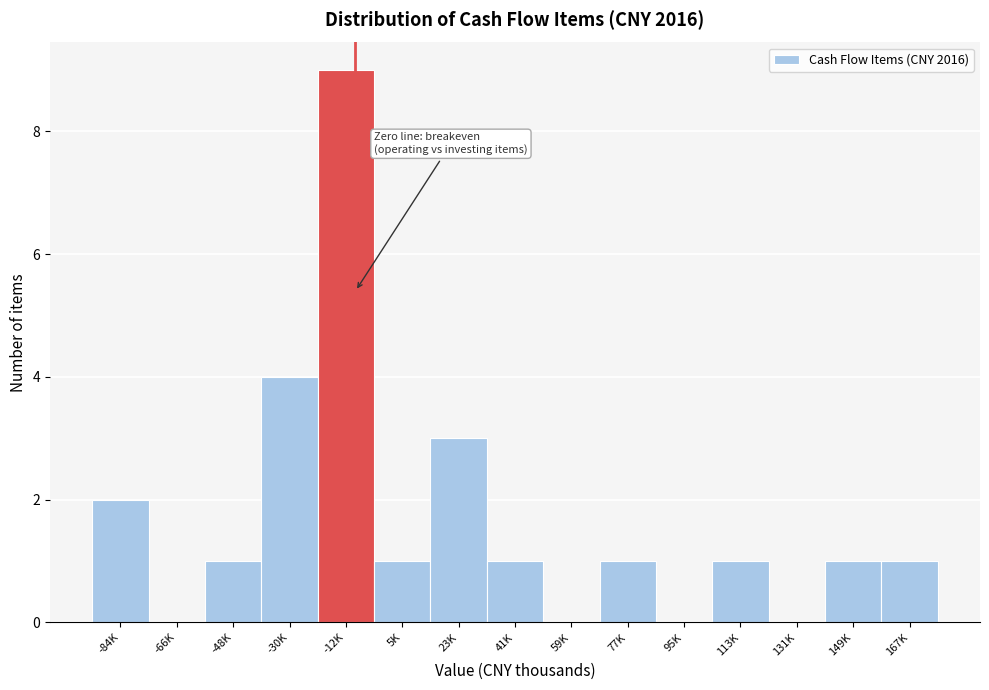

Reading left to right, transcribe all the data shown in this chart.

-84K=2	-66K=0	-48K=1	-30K=4	-12K=9	5K=1	23K=3	41K=1	59K=0	77K=1	95K=0	113K=1	131K=0	149K=1	167K=1